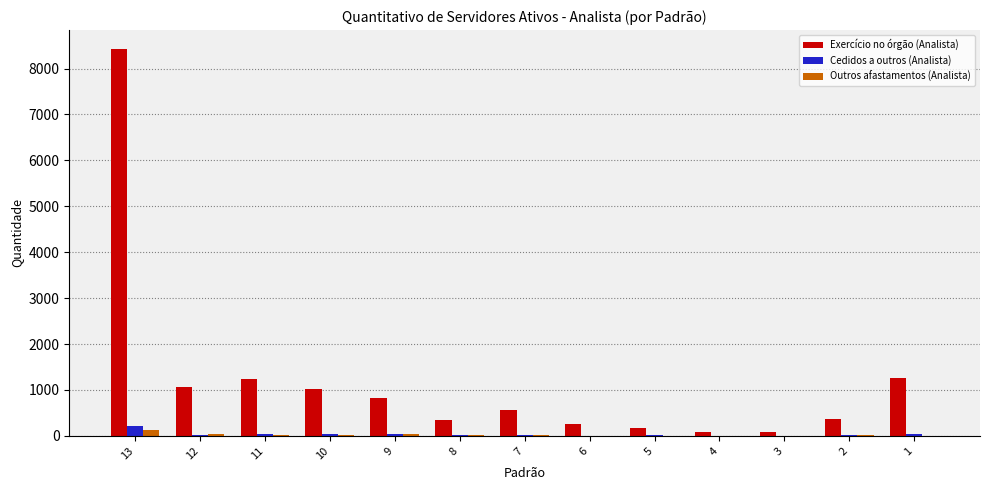

What is the sum of all Cedidos a outros (Analista) values?

470